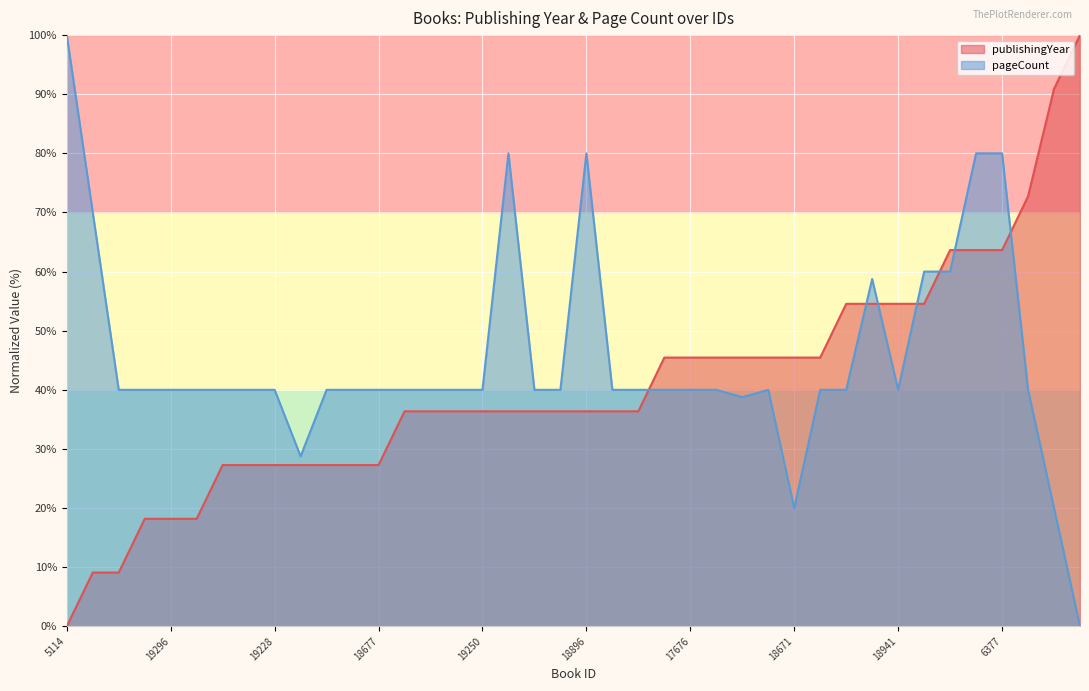

Reading left to right, extract all data points from this chart.

publishingYear: 0.0	9.1	9.1	18.2	18.2	18.2	27.3	27.3	27.3	27.3	27.3	27.3	27.3	36.4	36.4	36.4	36.4	36.4	36.4	36.4	36.4	36.4	36.4	45.5	45.5	45.5	45.5	45.5	45.5	45.5	54.5	54.5	54.5	54.5	63.6	63.6	63.6	72.7	90.9	100.0
pageCount: 100.0	70.0	40.0	40.0	40.0	40.0	40.0	40.0	40.0	28.7	40.0	40.0	40.0	40.0	40.0	40.0	40.0	80.0	40.0	40.0	80.0	40.0	40.0	40.0	40.0	40.0	38.8	40.0	20.0	40.0	40.0	58.8	40.0	60.0	60.0	80.0	80.0	40.0	20.0	0.0